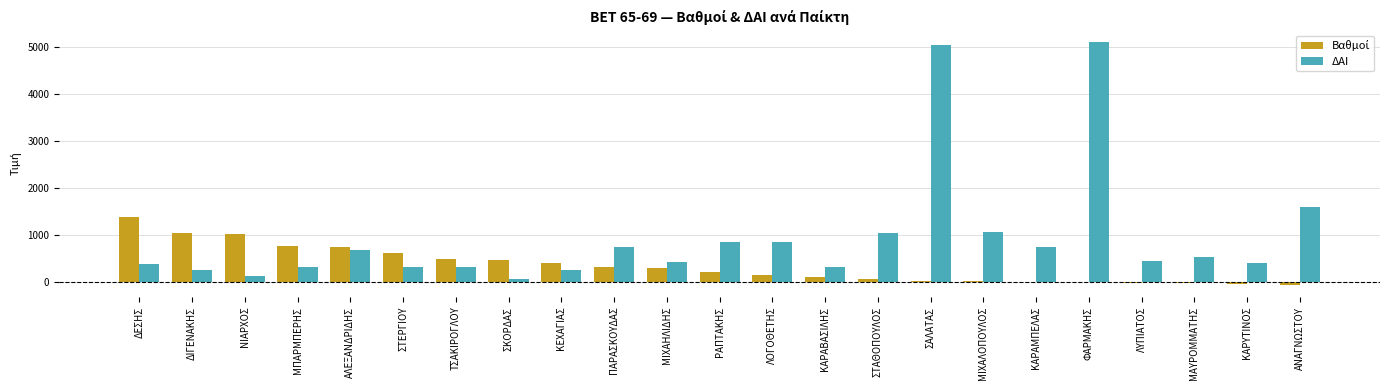

Which series changed the most between ΑΛΕΞΑΝΔΡΙΔΗΣ and ΣΚΟΡΔΑΣ?

ΔΑΙ